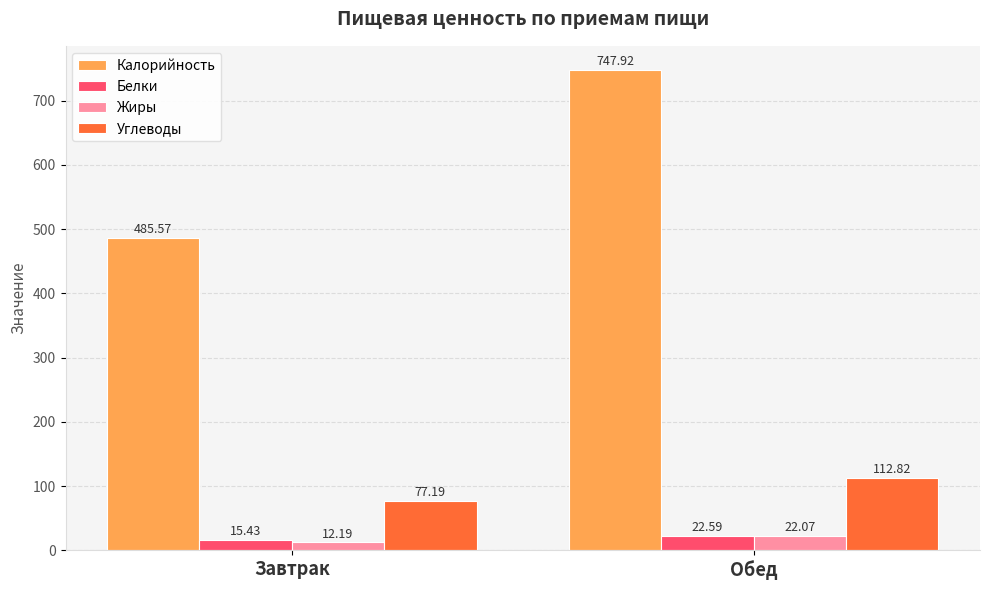

What is the sum of all Жиры values?

34.3